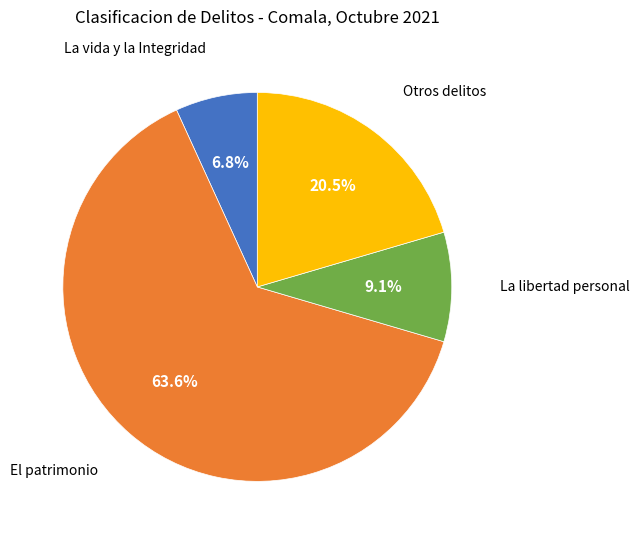

Does any single category account for the majority?

Yes